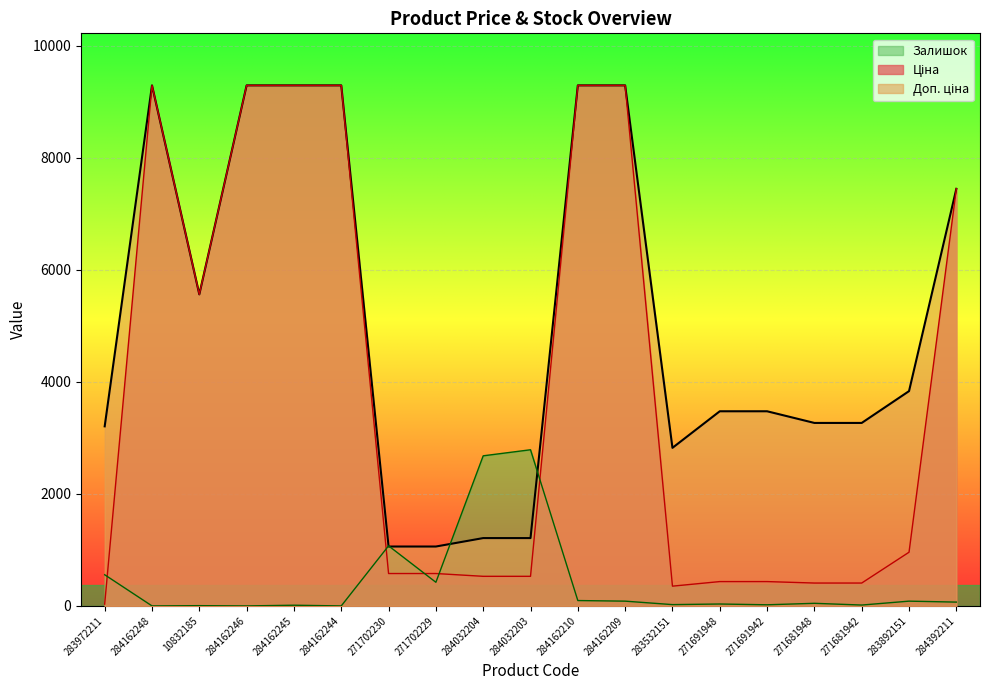

True or false: Ціна has more than 2 interior local peaks.

False